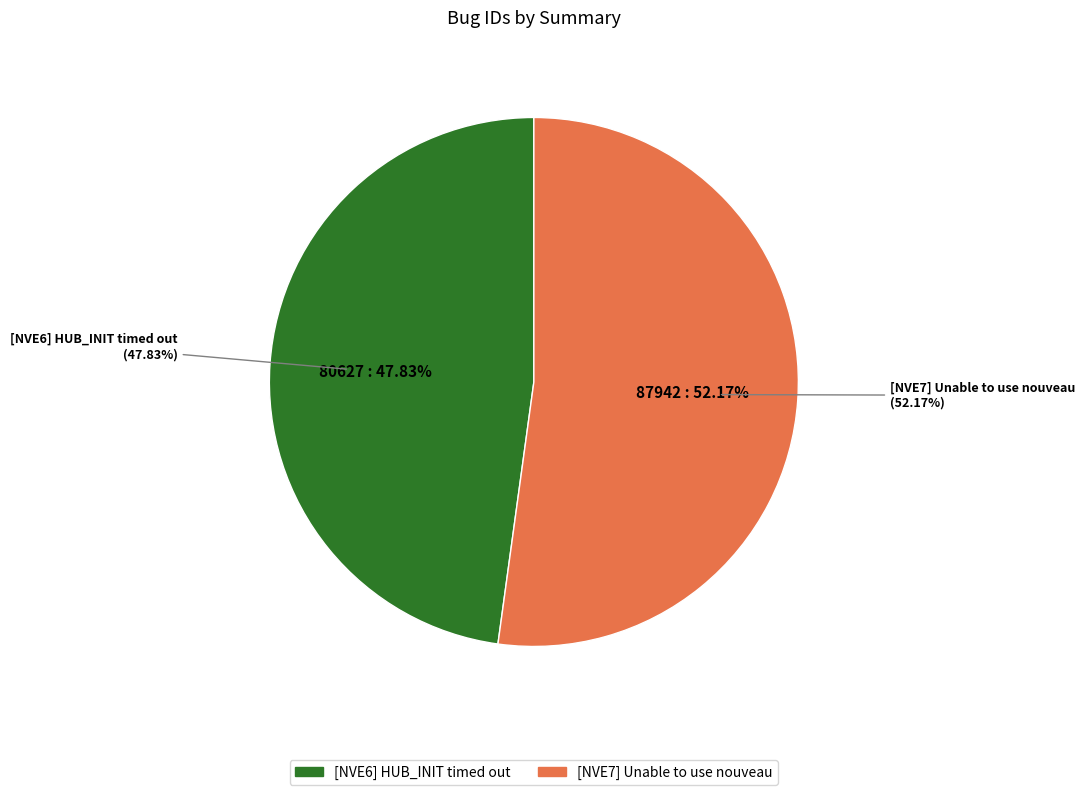

To the nearest percent, what is the difference between the largest and smallest slice percentages?

4%